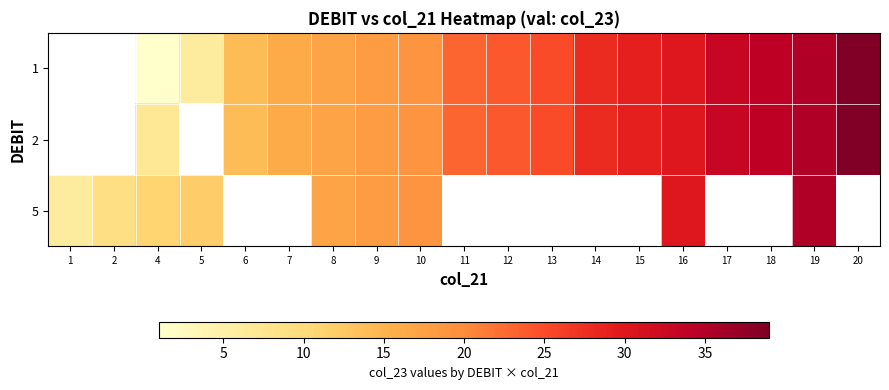

How many values in the 1 series exceed 23?

9